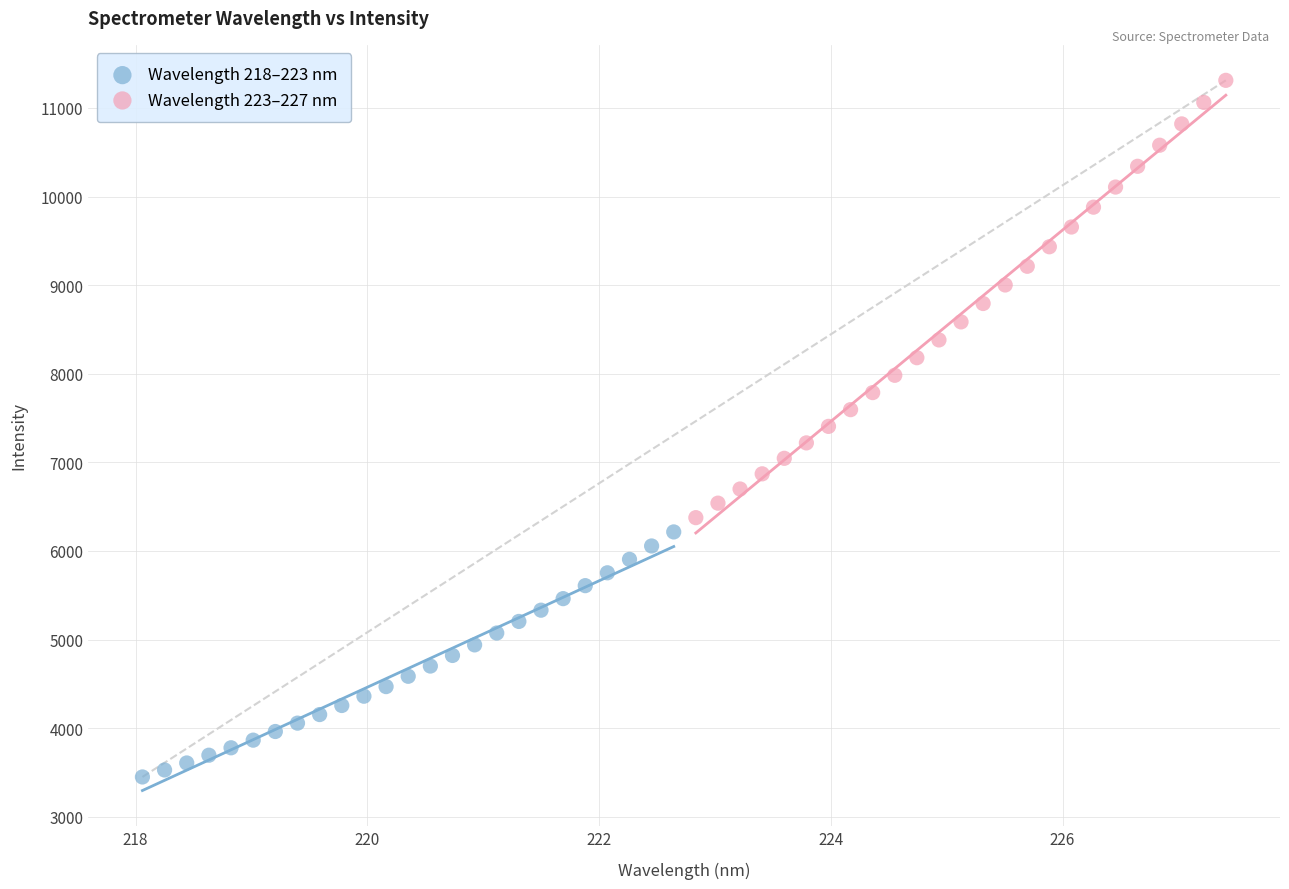

Which series has the largest Y range (max minus min)?

Wavelength 223–227 nm